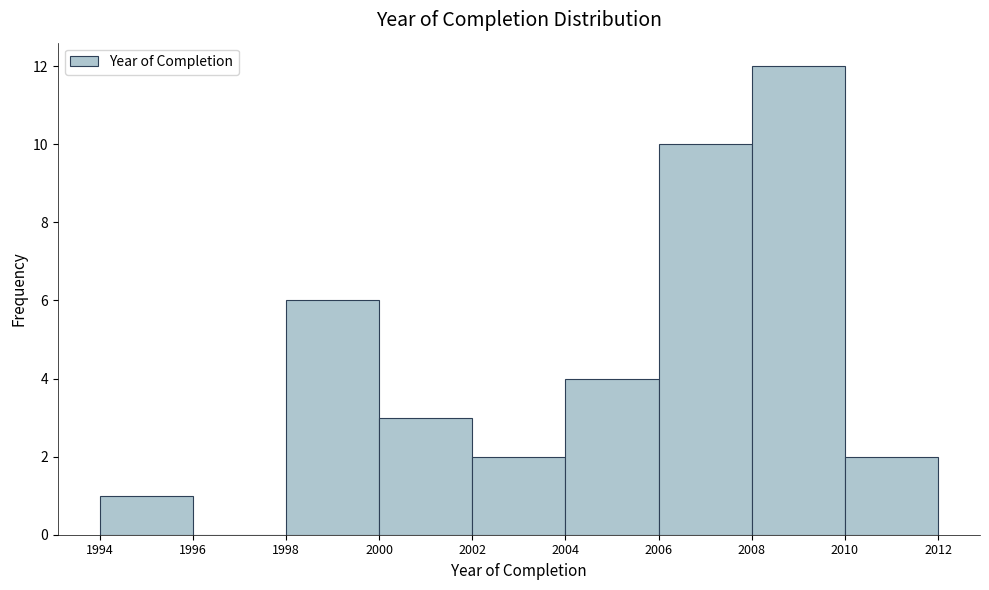

Reading left to right, list every bar in this chart as the range it spans on the x-axis followed by its height. The values are not printed on the chart, so give them approximately, as read against the axis.

1994 to 1996: 1
1996 to 1998: 0
1998 to 2000: 6
2000 to 2002: 3
2002 to 2004: 2
2004 to 2006: 4
2006 to 2008: 10
2008 to 2010: 12
2010 to 2012: 2